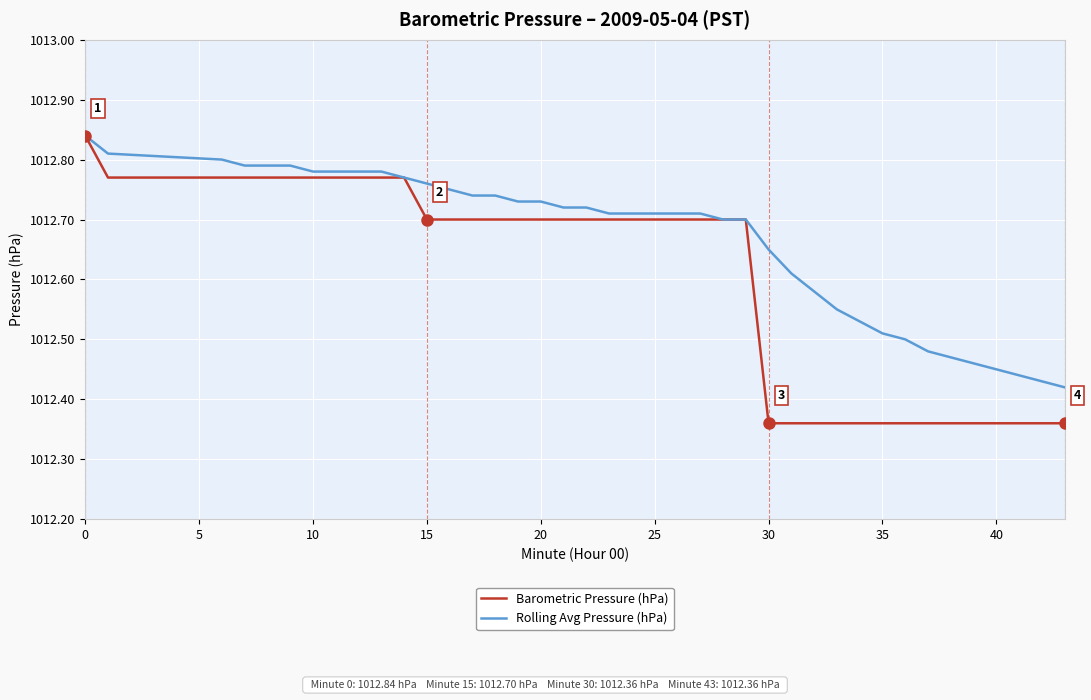

Does the chart have visible grid lines?

Yes